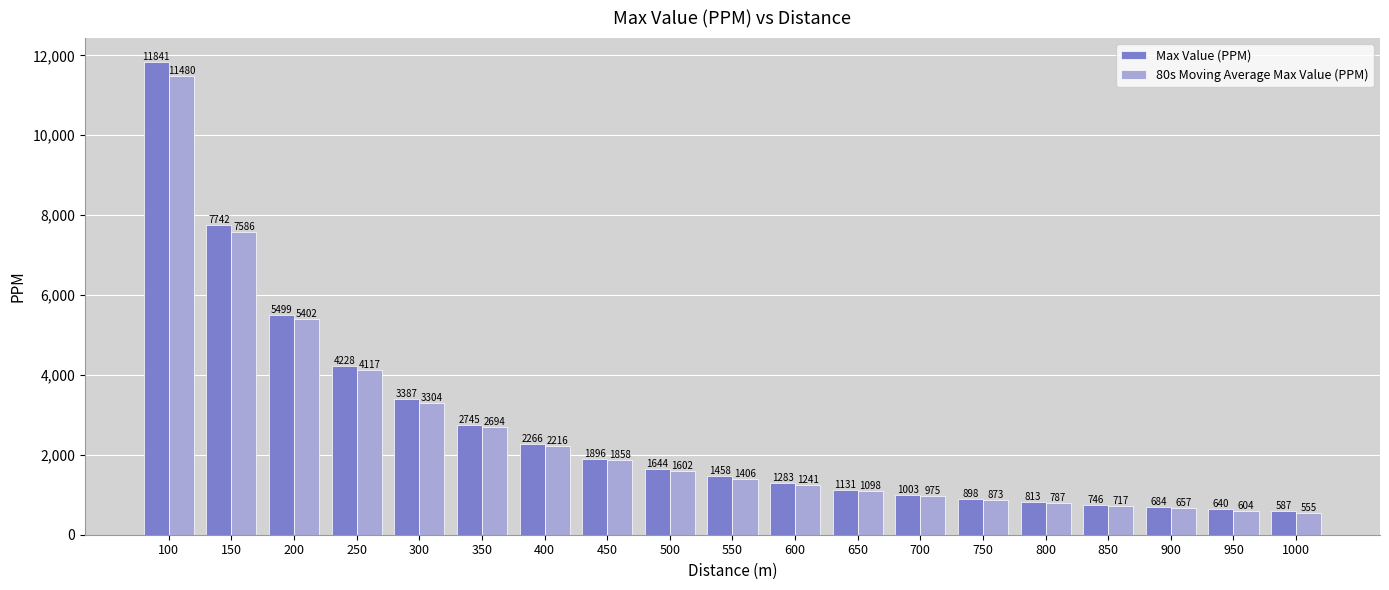

List the labels in order of 80s Moving Average Max Value (PPM) value, smallest first.

1000, 950, 900, 850, 800, 750, 700, 650, 600, 550, 500, 450, 400, 350, 300, 250, 200, 150, 100